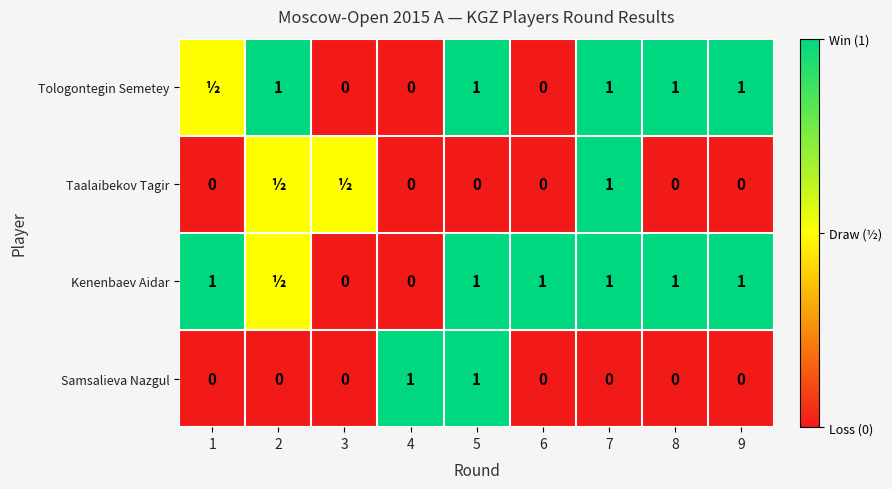

How many Samsalieva Nazgul values are between 0 and 1?

9